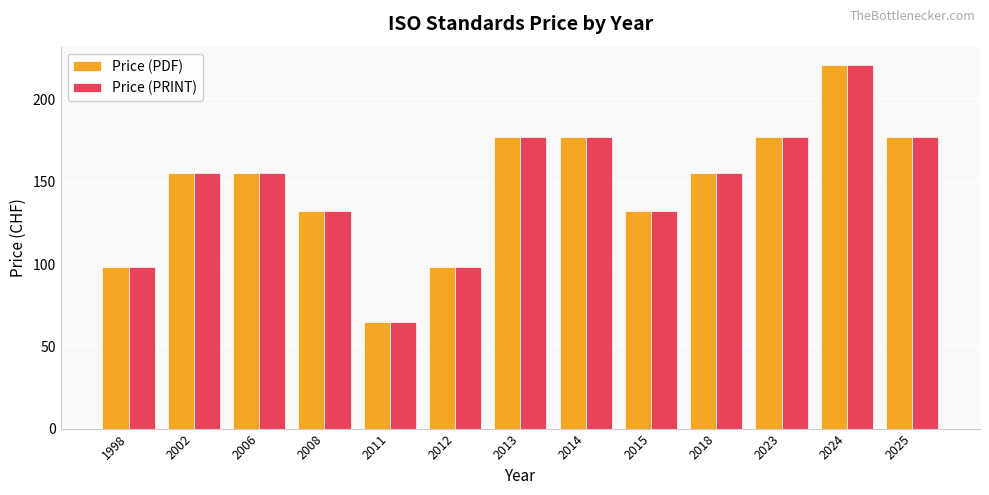

What is the sum of all Price (PDF) values?

1919